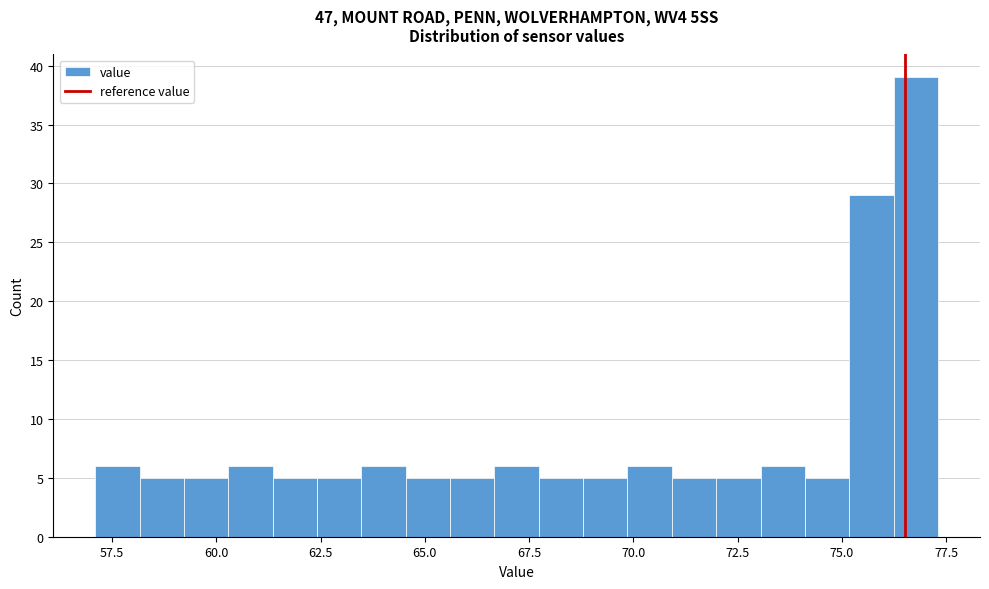

Read against the x-axis, roughly where is the centre of the tallest bar?

77.0